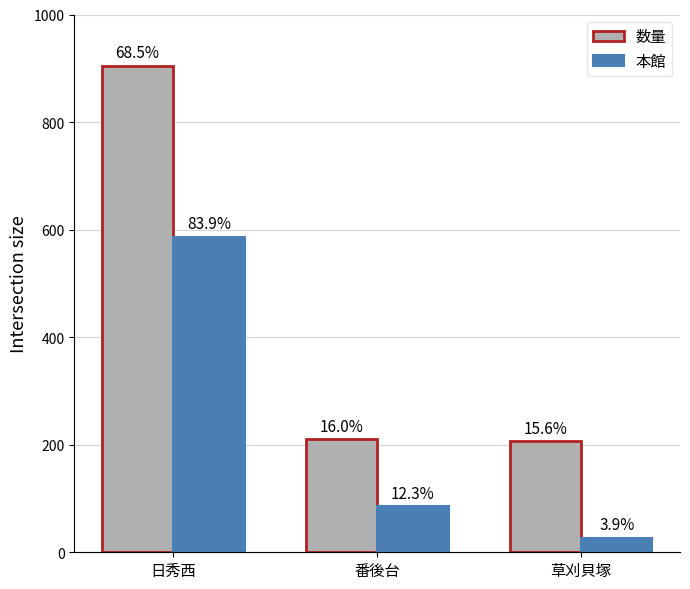

Reading left to right, transcribe all the data shown in this chart.

数量: 日秀西=905	番後台=211	草刈貝塚=206
本館: 日秀西=587	番後台=86	草刈貝塚=27